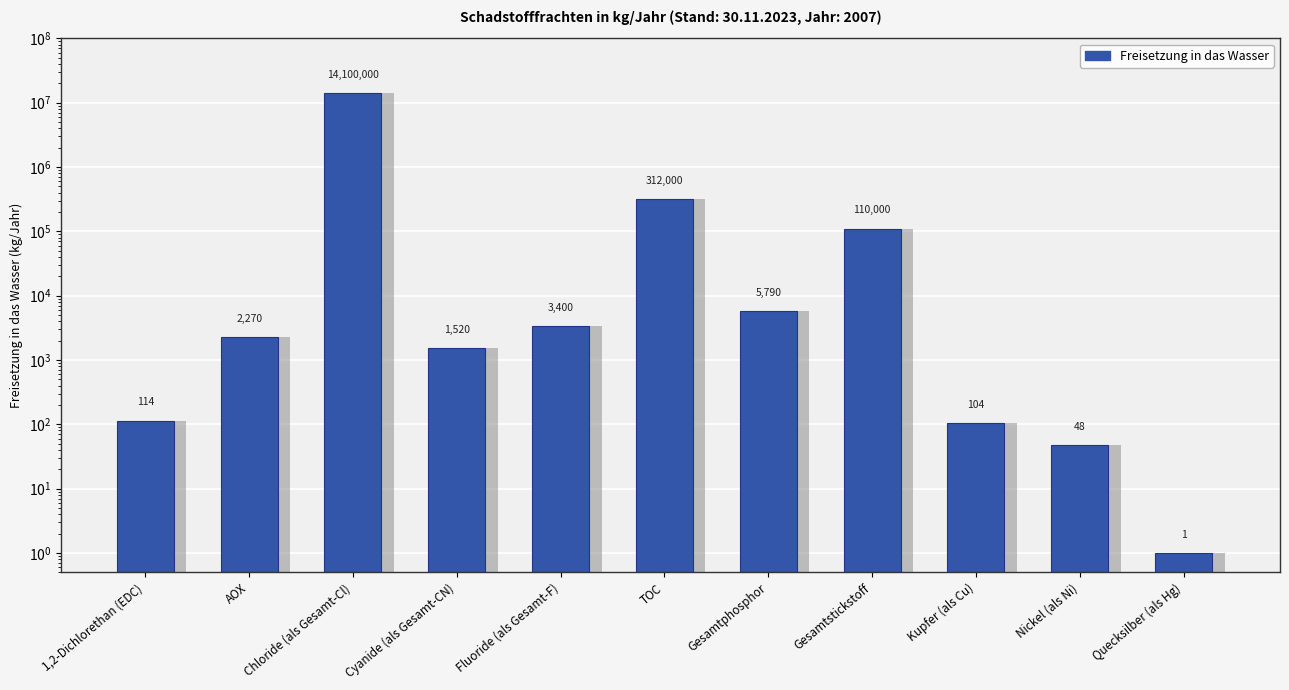

The value at 1,2-Dichlorethan (EDC) is 114. True or false?

True